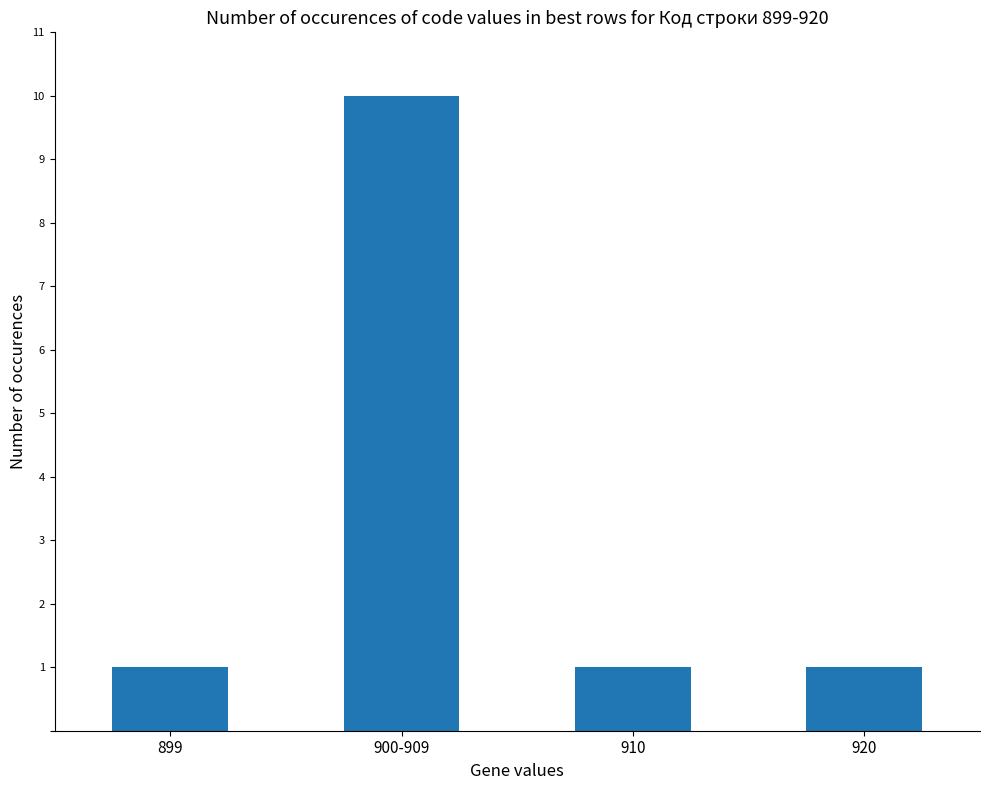

What is the difference between the maximum and minimum values?

9